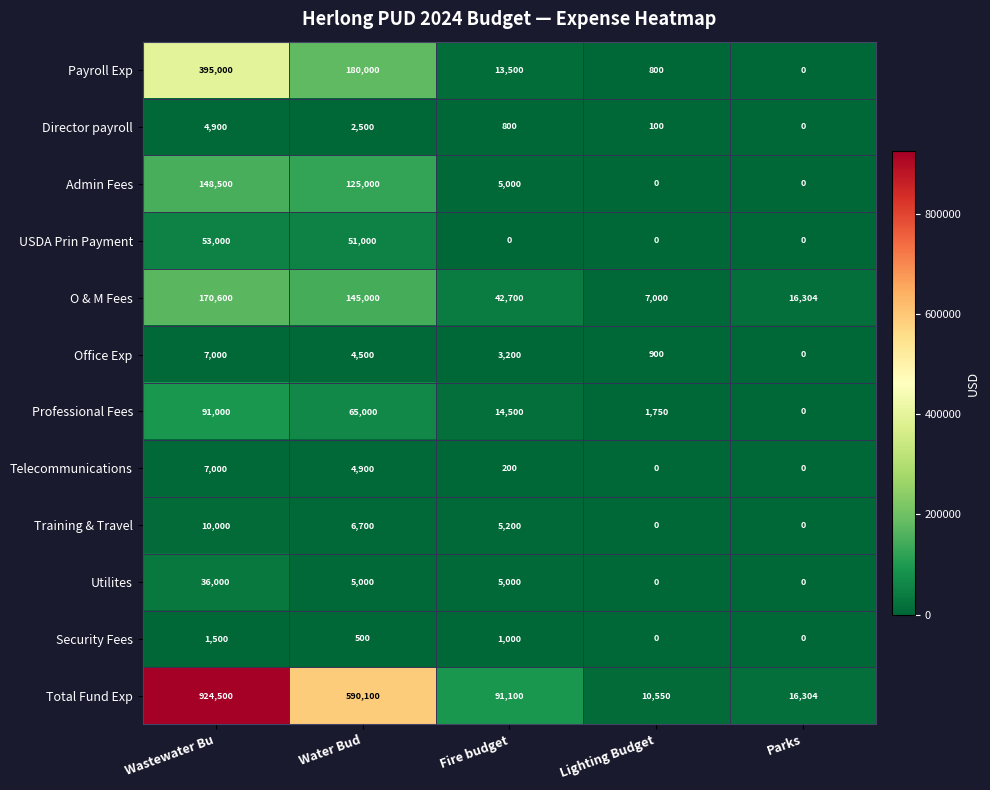

Rank the categories by Director payroll value from highest to lowest.

Wastewater Bu, Water Bud, Fire budget, Lighting Budget, Parks